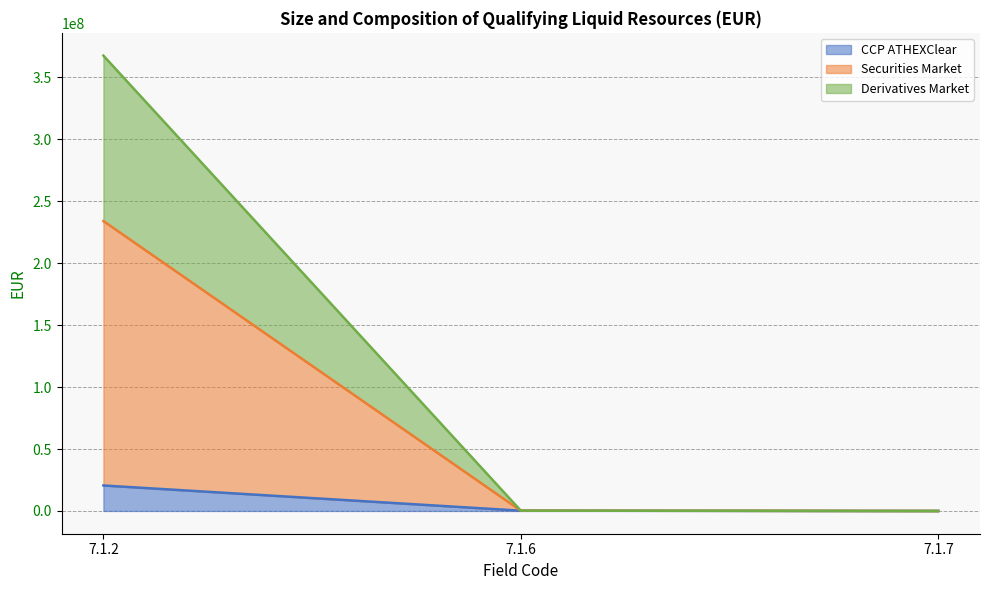

The value of Derivatives Market at 7.1.2 is 412403302.9. True or false?

False